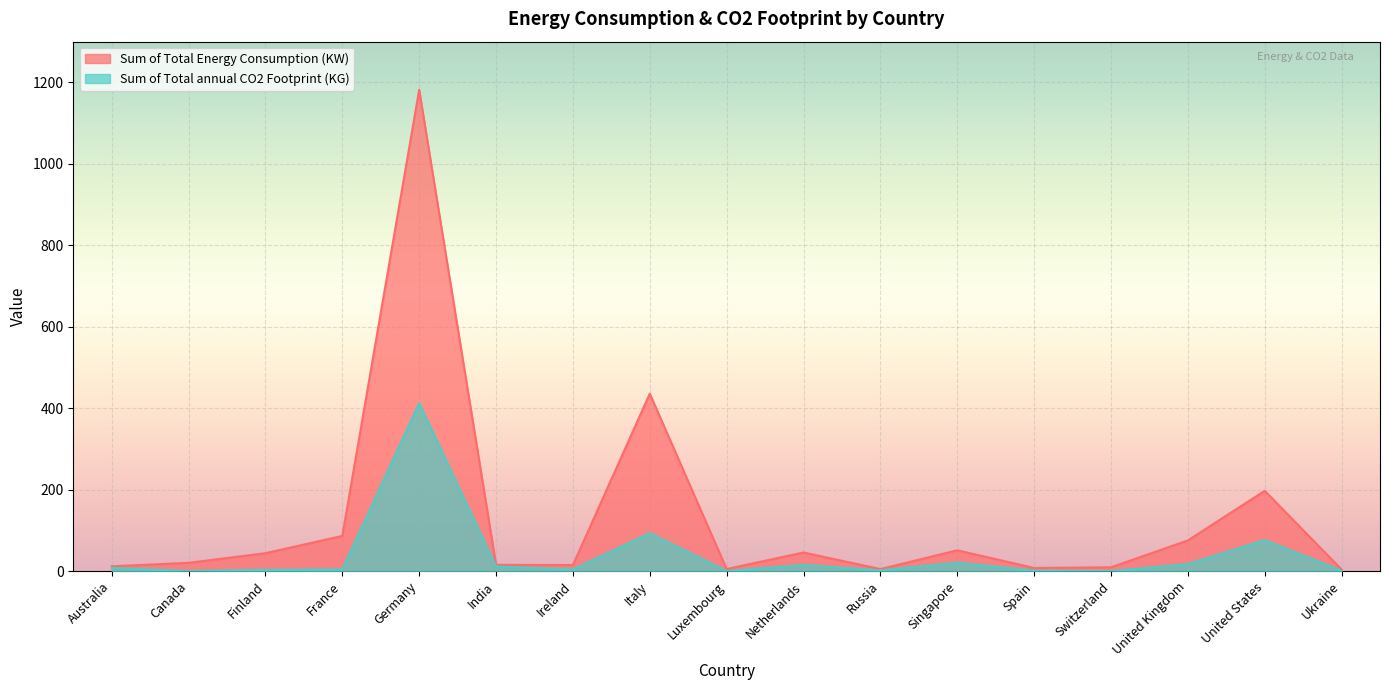

Which series has the widest spread of values?

Sum of Total Energy Consumption (KW)